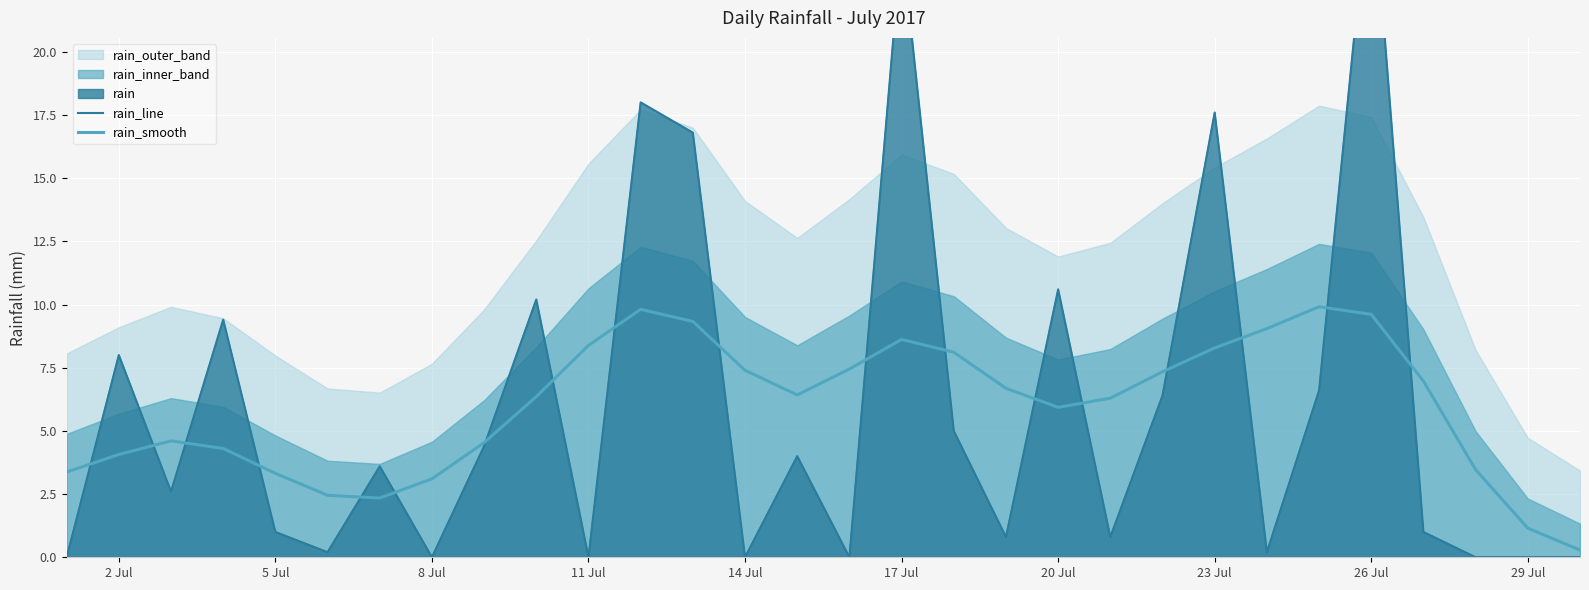

At how many categories does at least one series exceed 22?

2